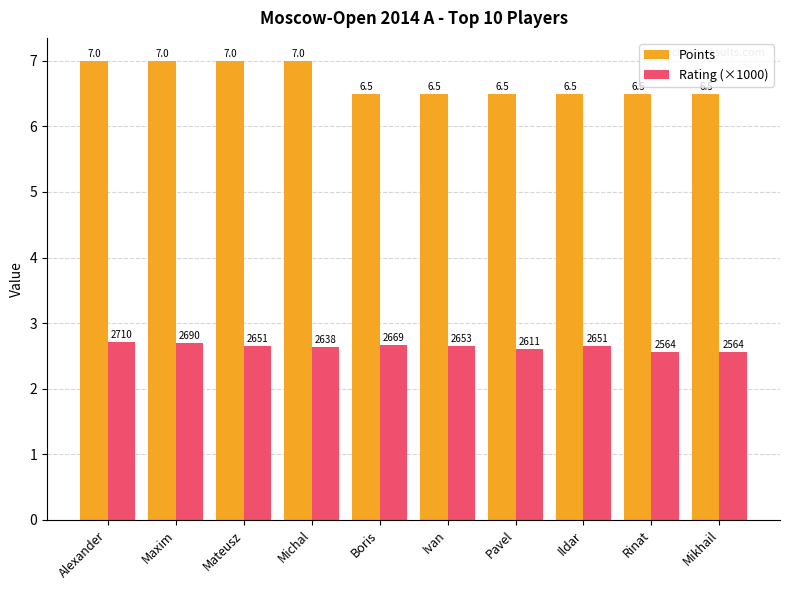

At how many categories does at least one series exceed 2?

10